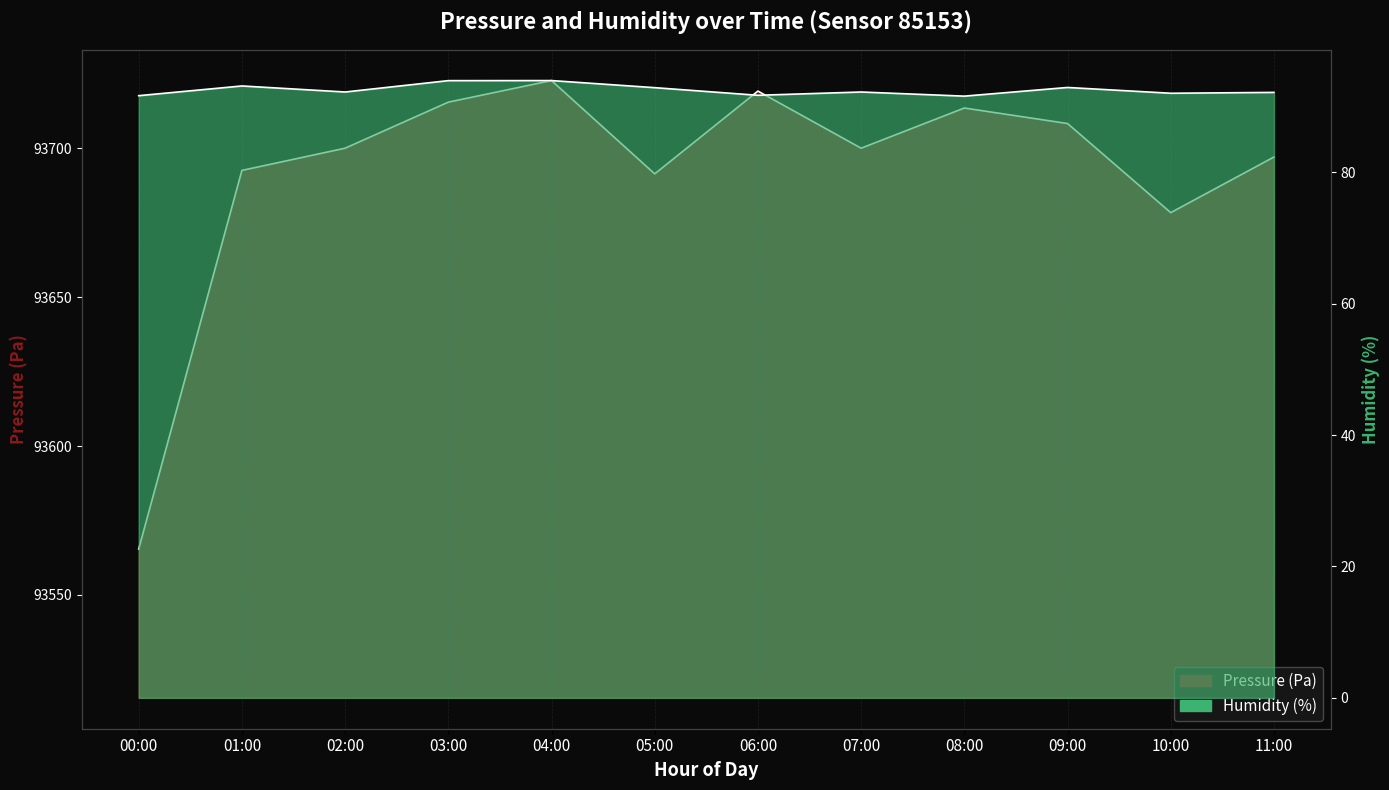

Which category has the lowest value across all series?

08:00